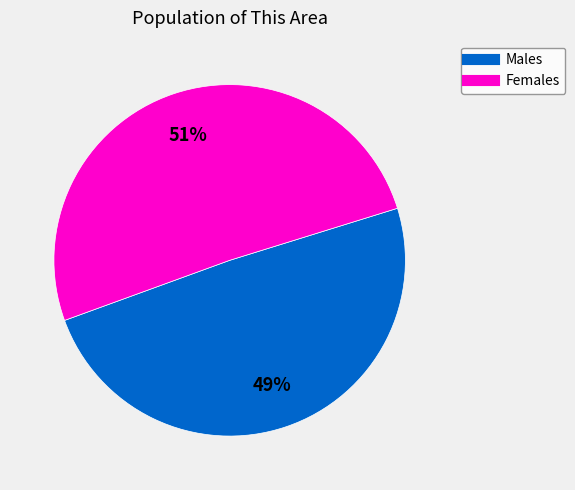

Is there any slice that represents more than half of the pie?

Yes